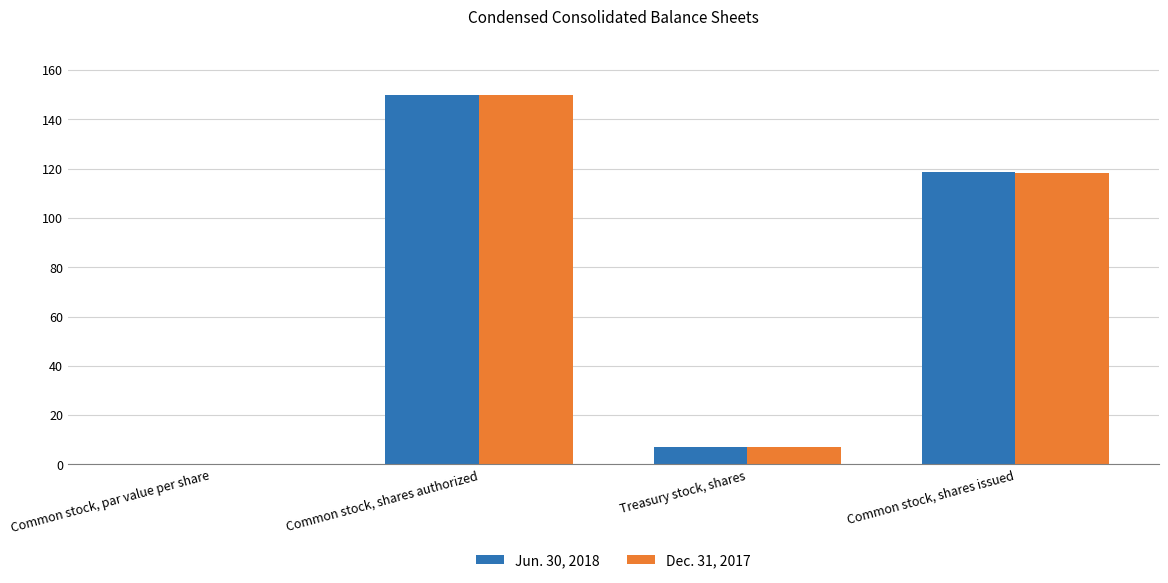

Between Common stock, shares authorized and Treasury stock, shares, which series saw the biggest shift?

Dec. 31, 2017